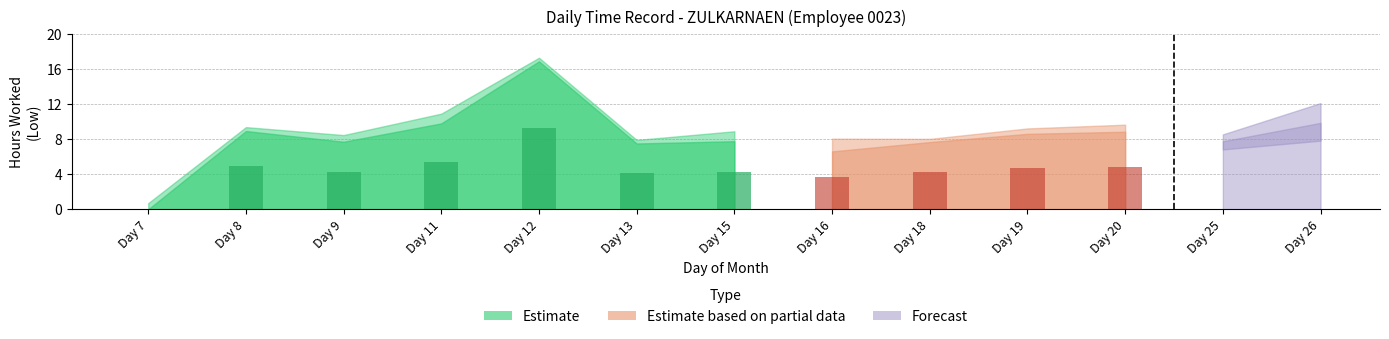

How many groups of bars are there?

13